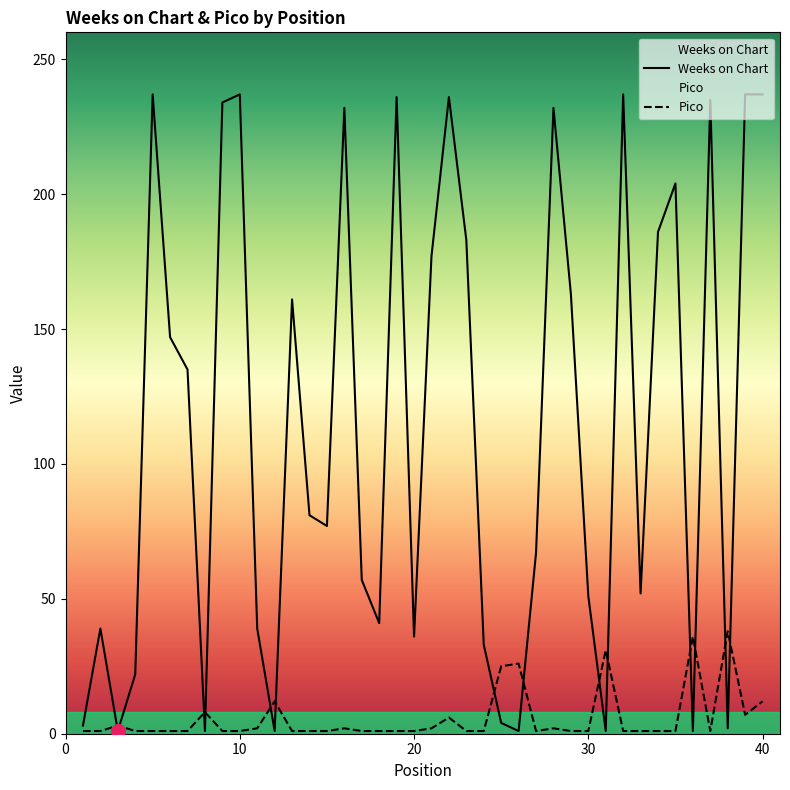

Which has a higher value, 21 or 32?

32